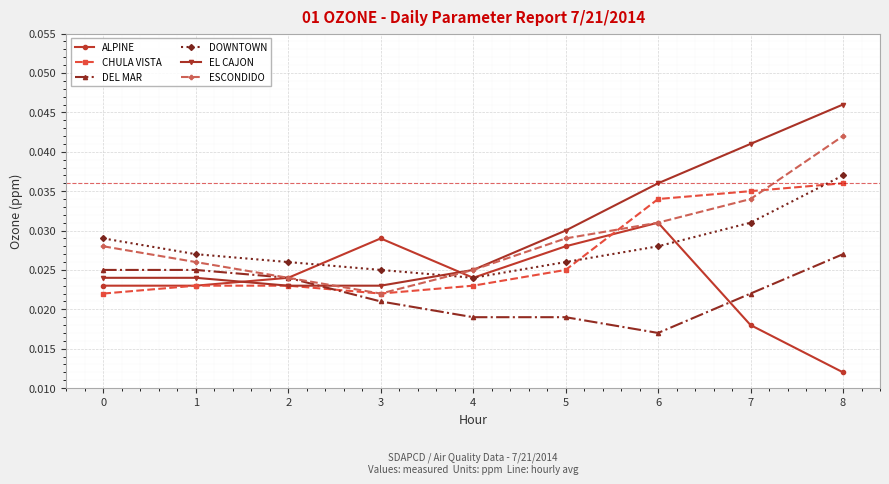

At which category is the sum across all series the highest?

8